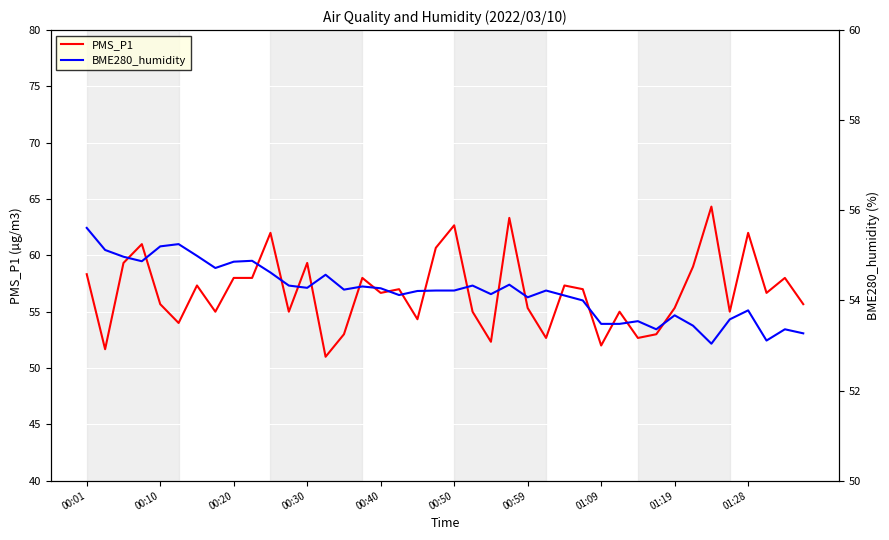

Rank the series by their maximum value, from highest to lowest.

PMS_P1, BME280_humidity